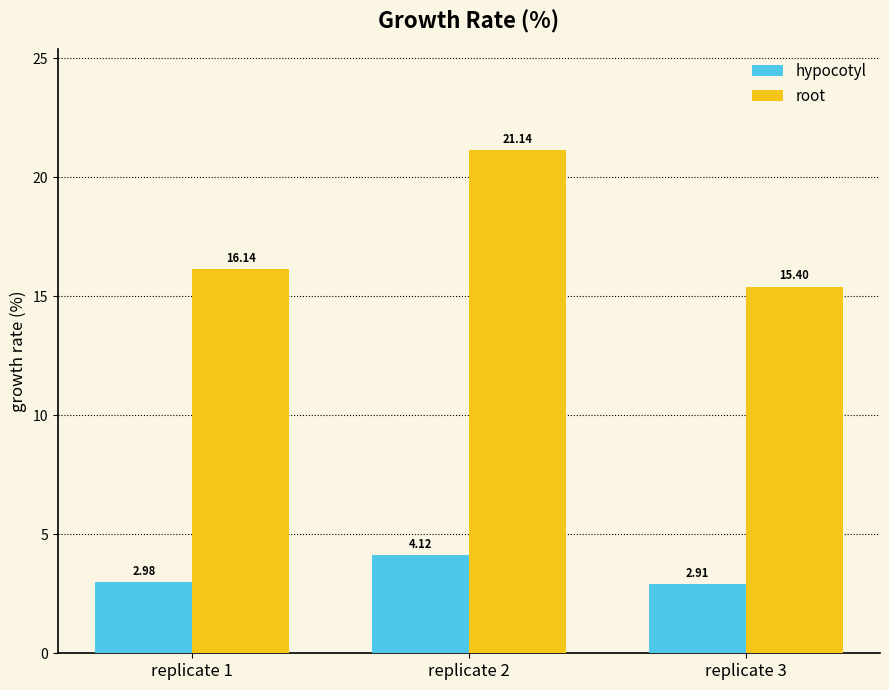

Is it true that hypocotyl equals 1.0 at replicate 2?

False